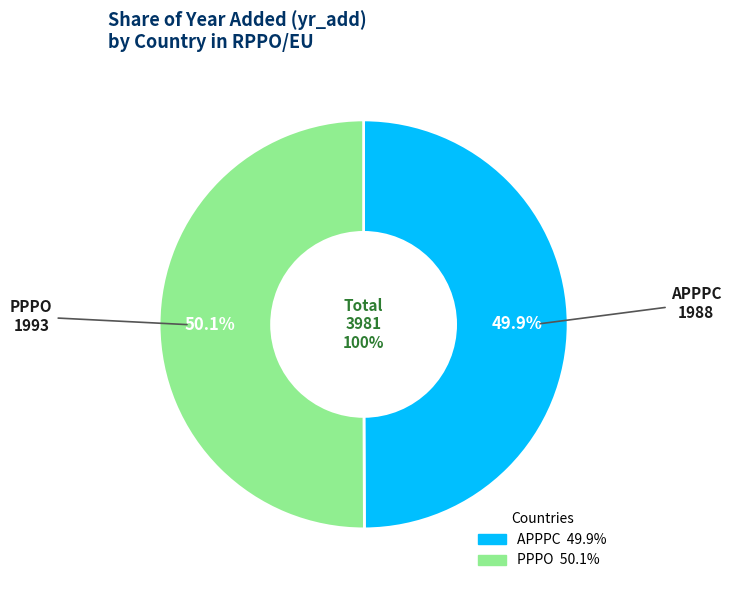

Is APPPC the majority of the pie?

No